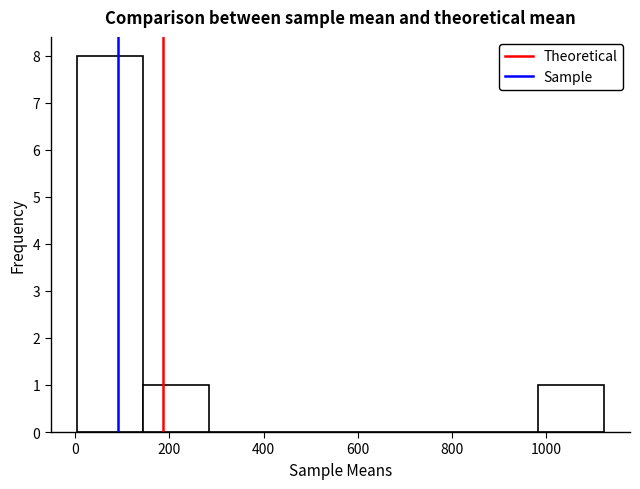

Reading left to right, list every bar in this chart as the range it spans on the x-axis followed by its height. Neither the bar edges nor the heights are printed on the chart, so give them approximately, as read against the axes.

0 to 140: 8
140 to 280: 1
280 to 420: 0
420 to 560: 0
560 to 700: 0
700 to 840: 0
840 to 980: 0
980 to 1120: 1